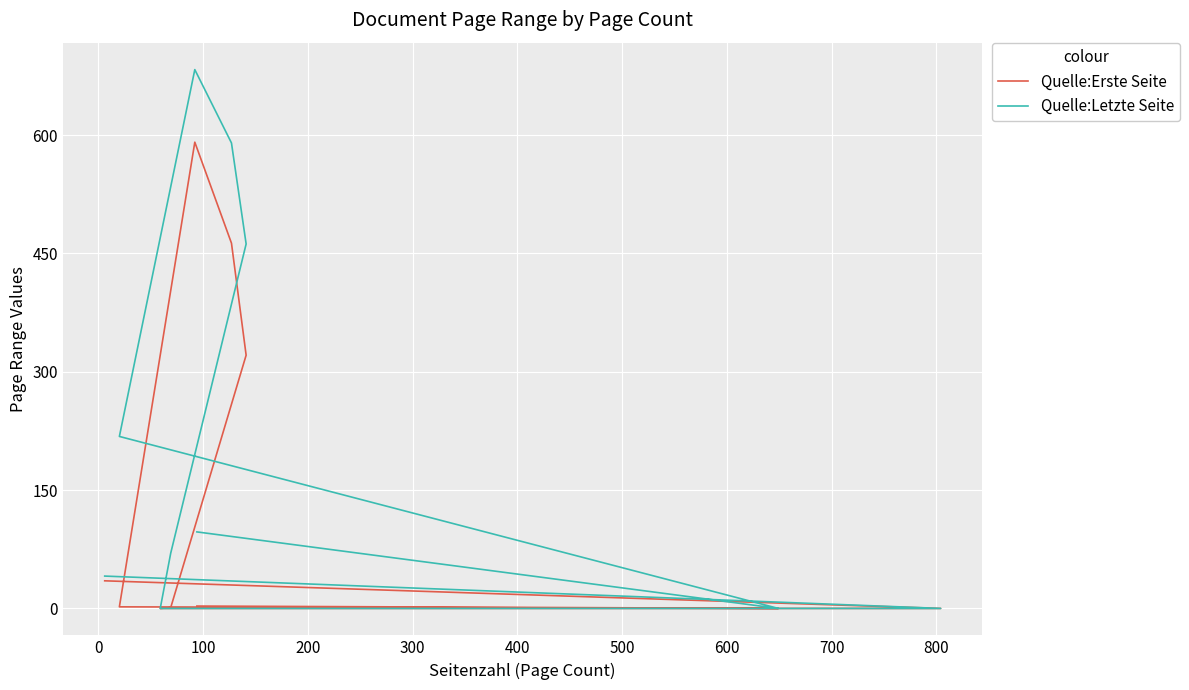

Between 100 and 500, which series saw the biggest shift?

Quelle:Letzte Seite